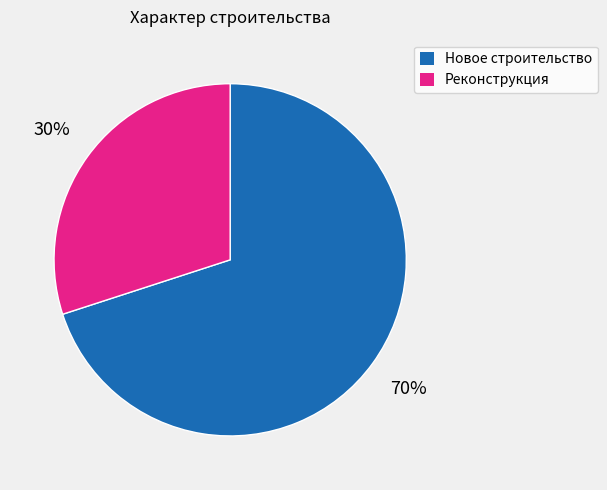

Is it true that Реконструкция is 22% of the pie?

False